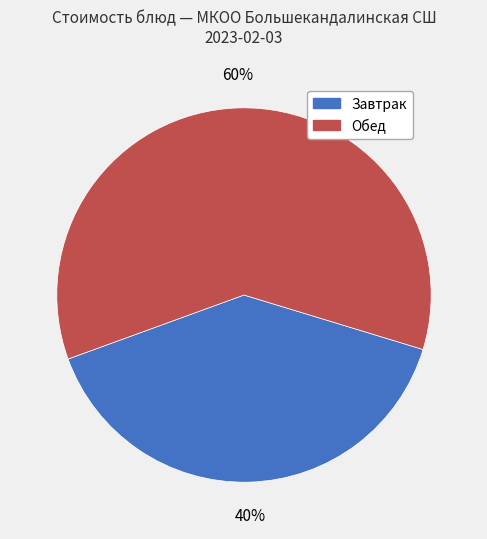

Count the number of slices in the pie.

2